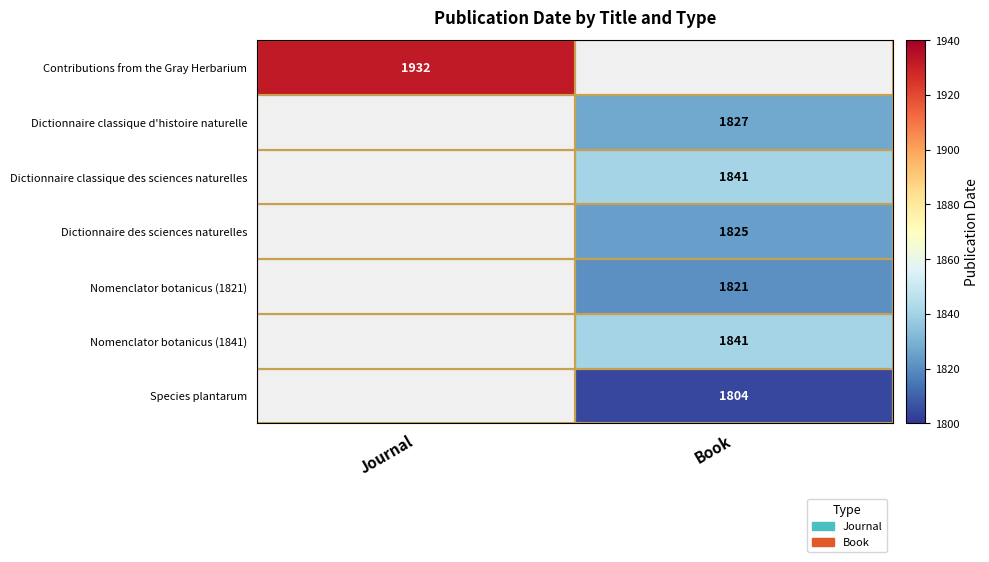

True or false: Species plantarum has a value of 1804 at Book.

True